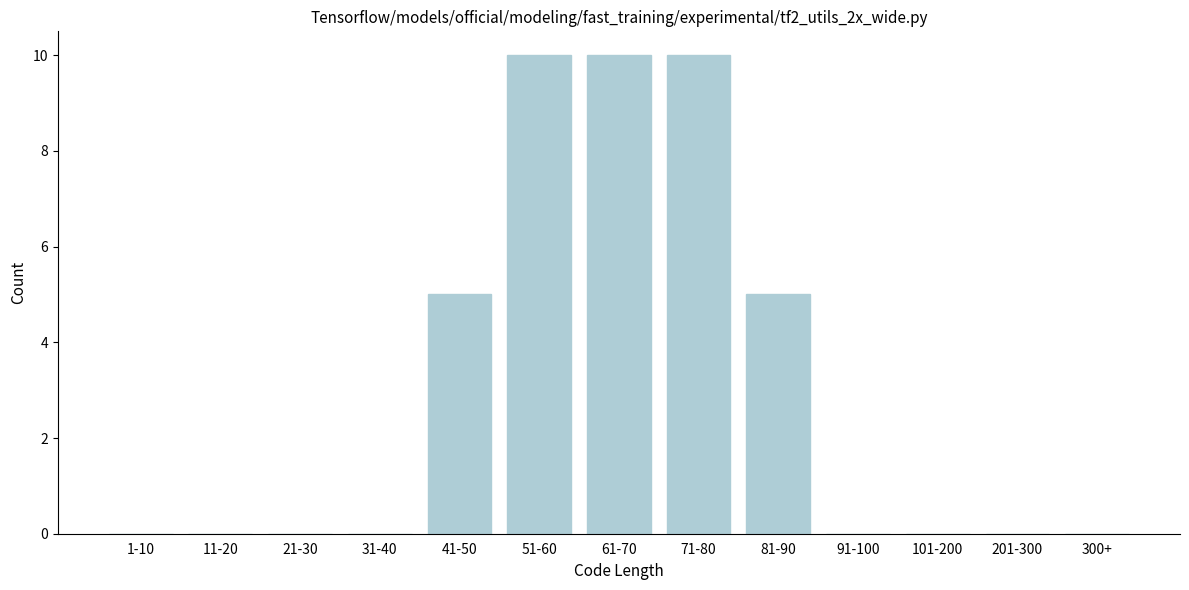

Is it true that the value at 31-40 is 0?

True